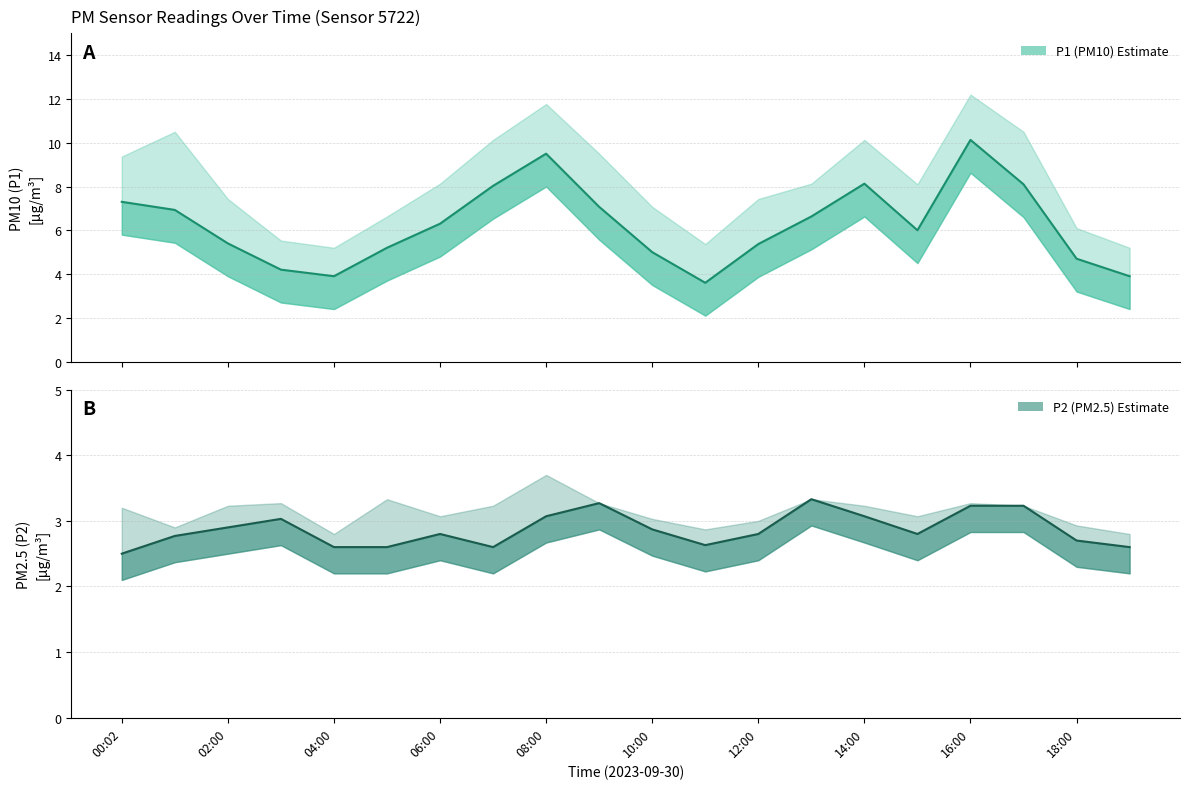

True or false: P2 (PM2.5) has a value of 1.6 at 17.

False